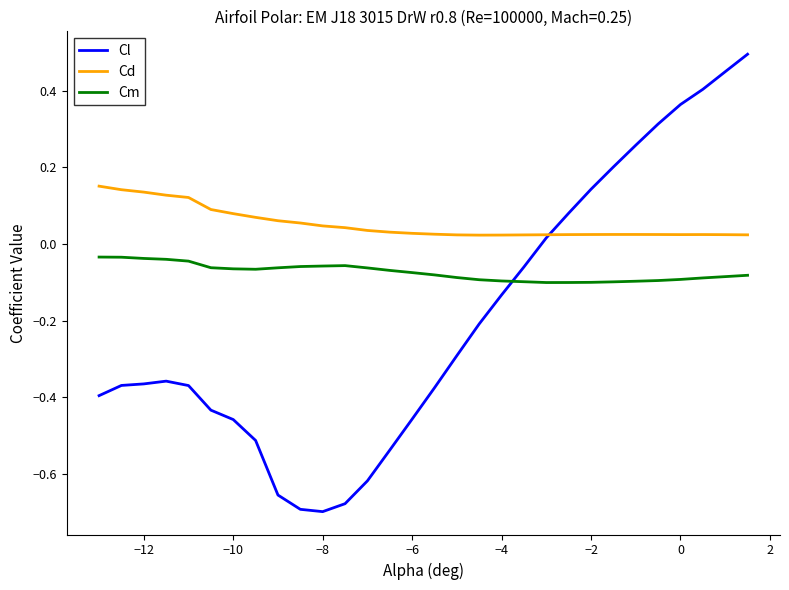

What is the maximum value shown in the chart?

0.5